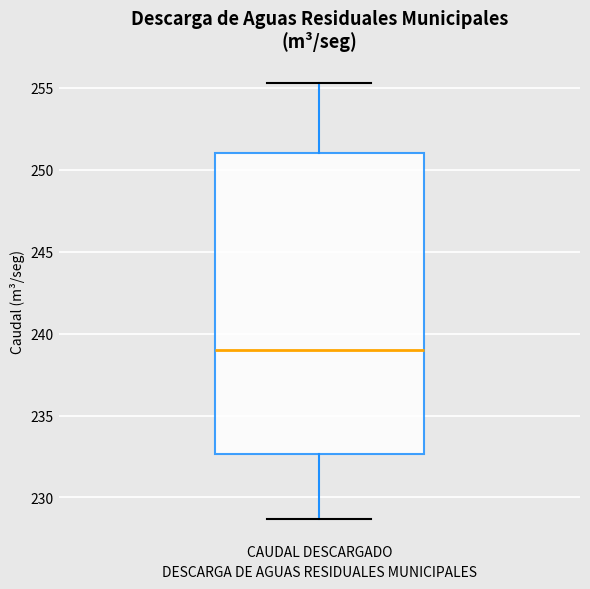

Read this box plot against the y-axis: the position of the median line, the range covered by the box, and the ends of both whiskers. The values are not printed on the chart, so give them approximately, as read against the axis.

median 239.0, box 232.5 to 251.0, whiskers 228.5 to 255.5